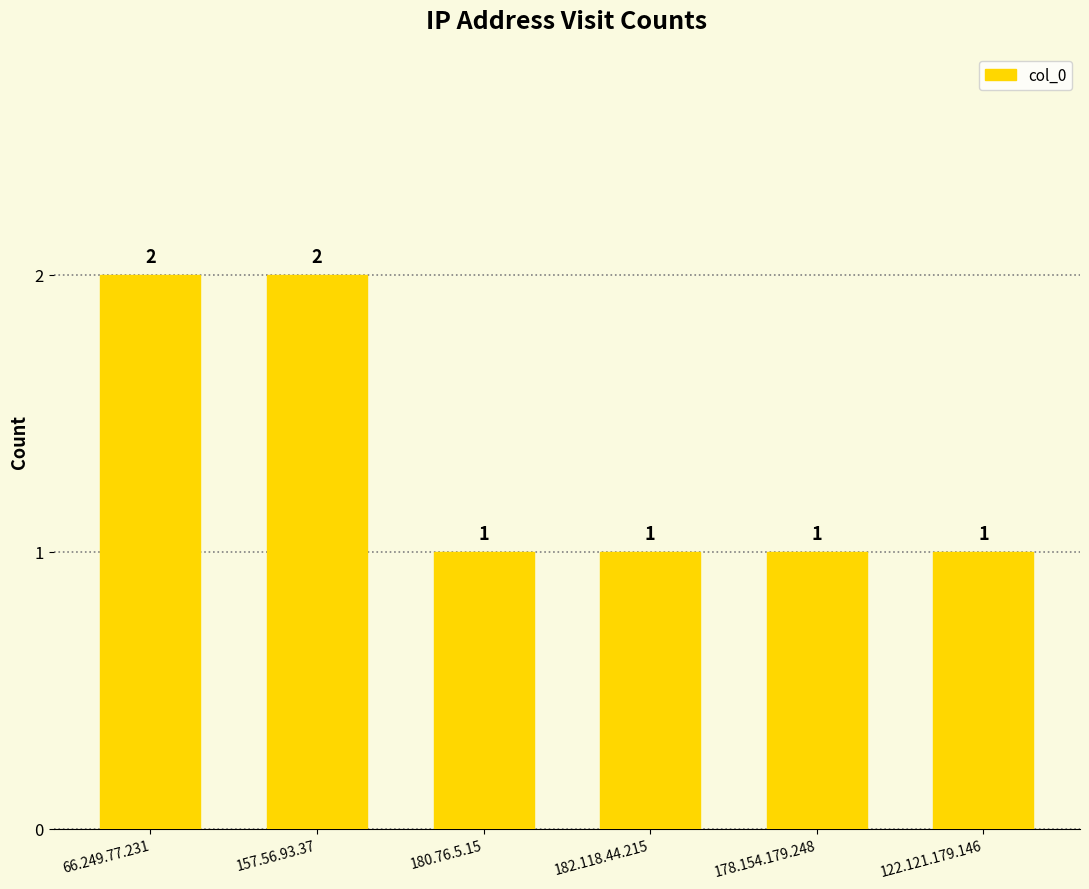

True or false: the data shows 1 at 180.76.5.15.

True